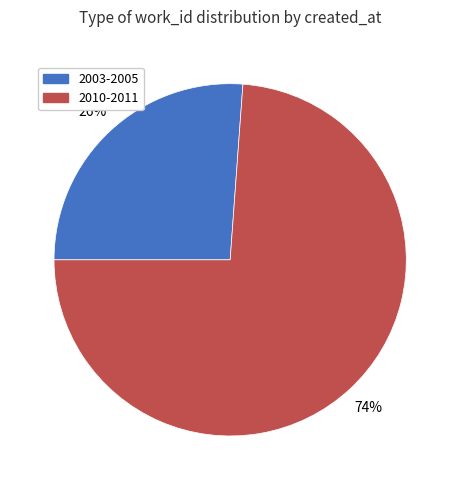

Is 2003-2005 the majority of the pie?

No